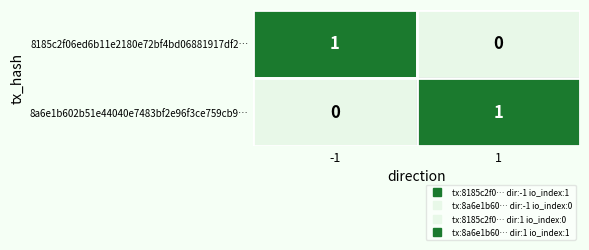

At -1, list the series in order from smallest to largest.

8a6e1b602b51e44040e7483bf2e96f3ce759cb9…, 8185c2f06ed6b11e2180e72bf4bd06881917df2…